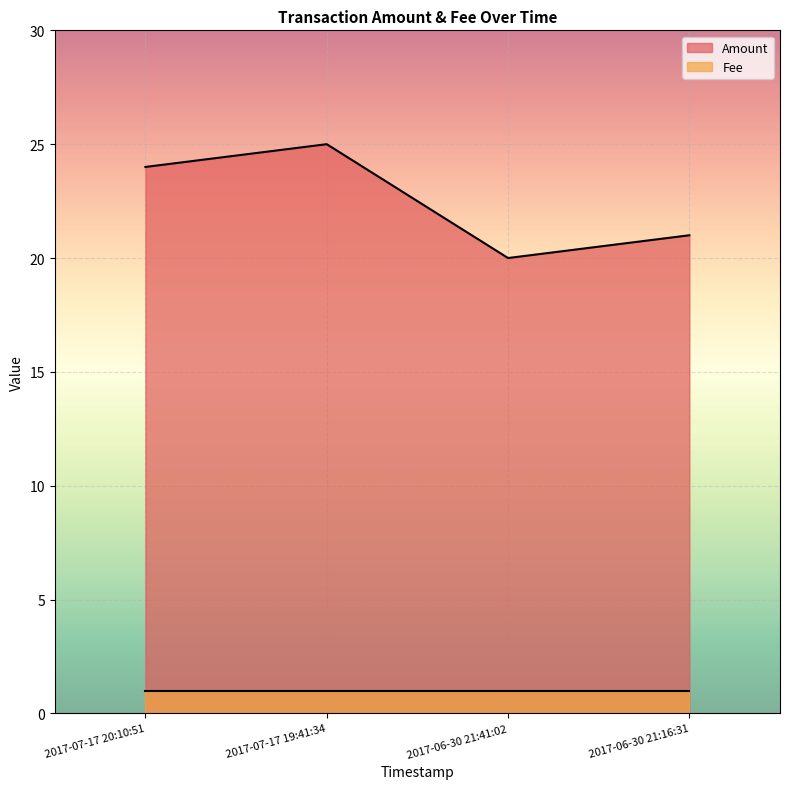

Rank the categories by value from lowest to highest.

2017-06-30 21:41:02, 2017-06-30 21:16:31, 2017-07-17 20:10:51, 2017-07-17 19:41:34